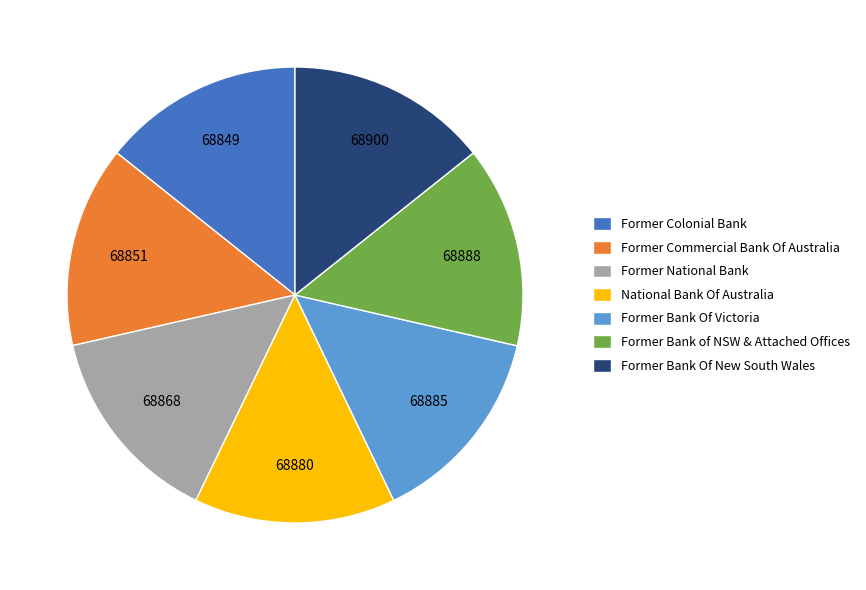

Is Former National Bank the majority of the pie?

No